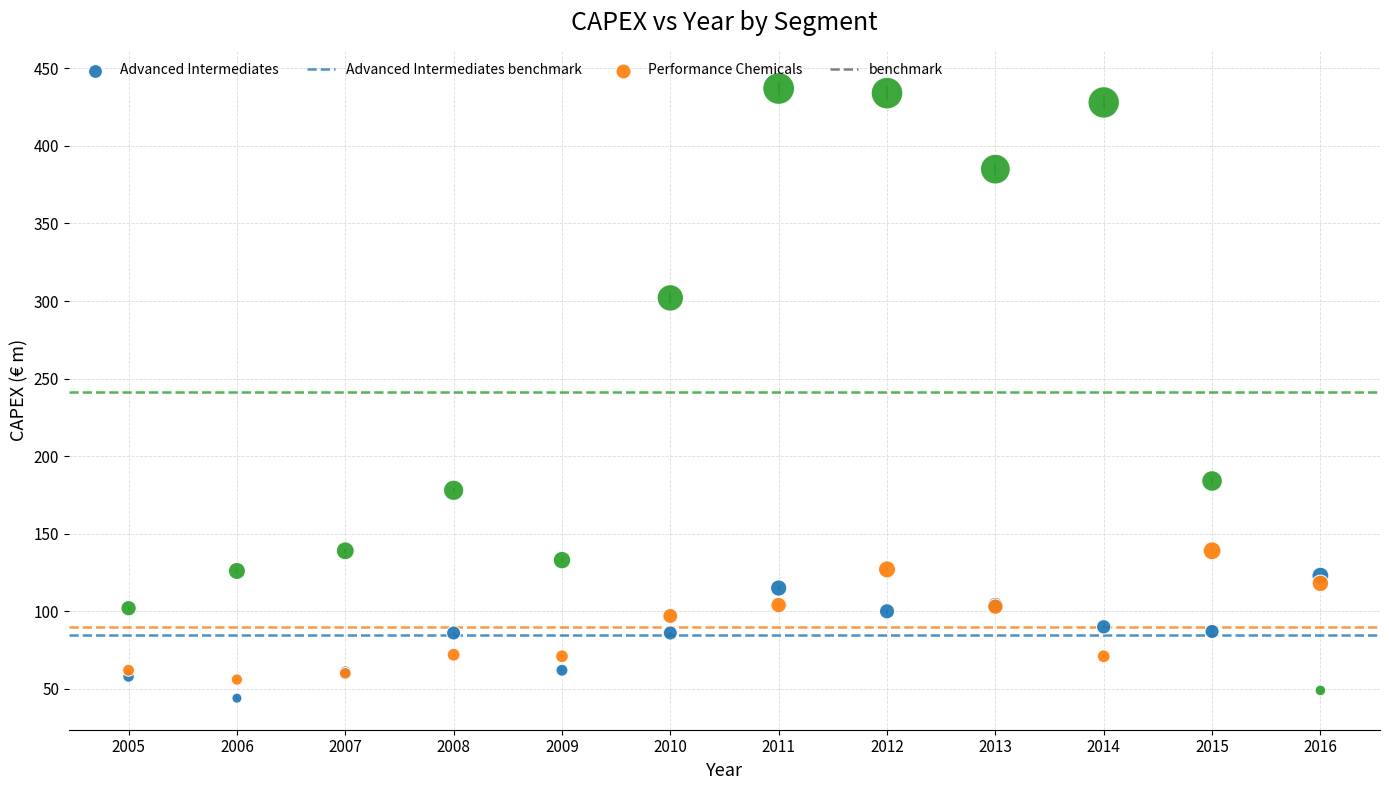

Across all series, what Y value is closest to 240?

184